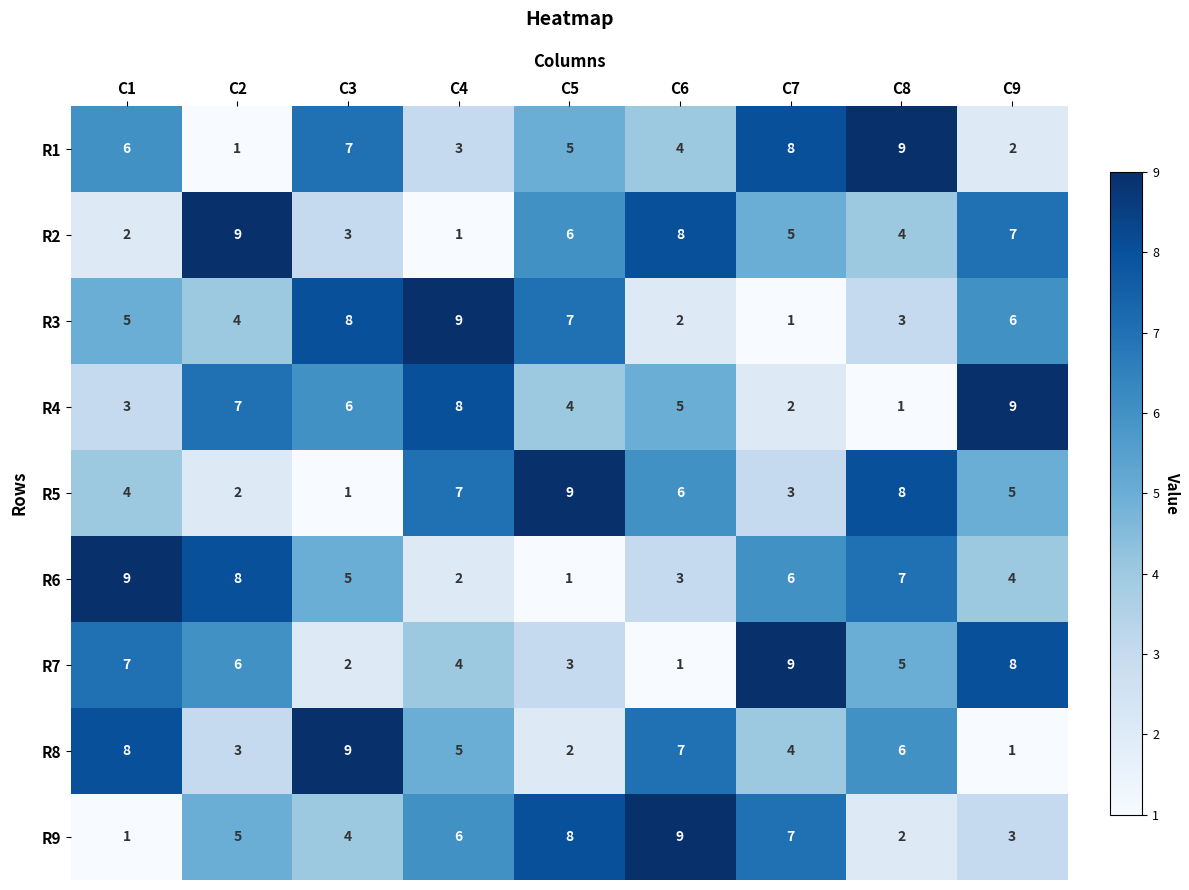

Which series changed the most between C1 and C6?

R9